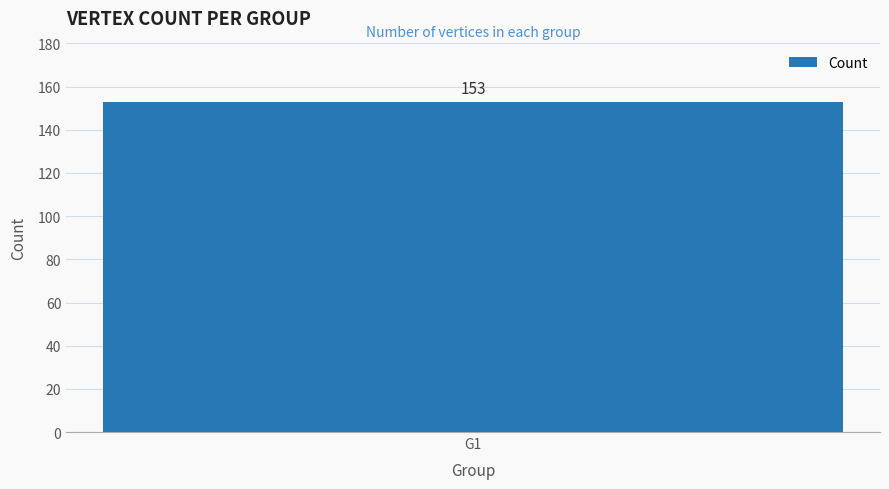

Is it true that the value at G3 is 59?

False